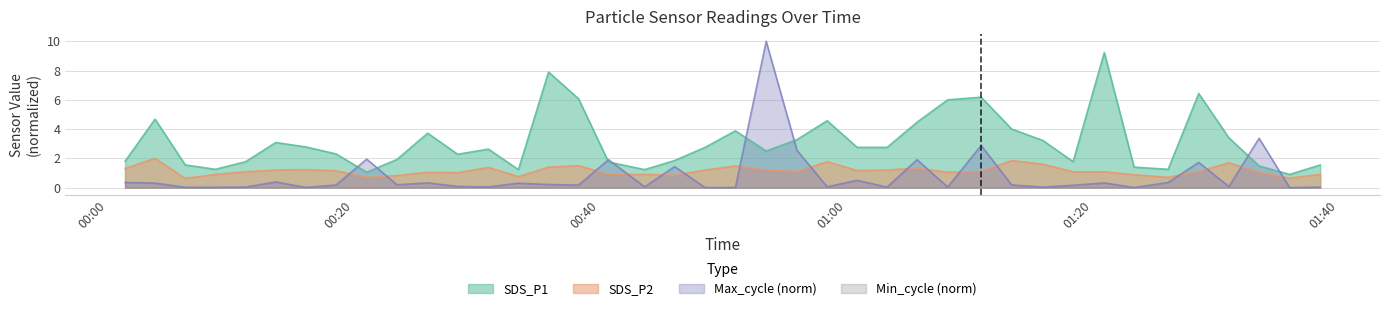

What is the value of the SDS_P2 point at the 10th from the left?

0.8